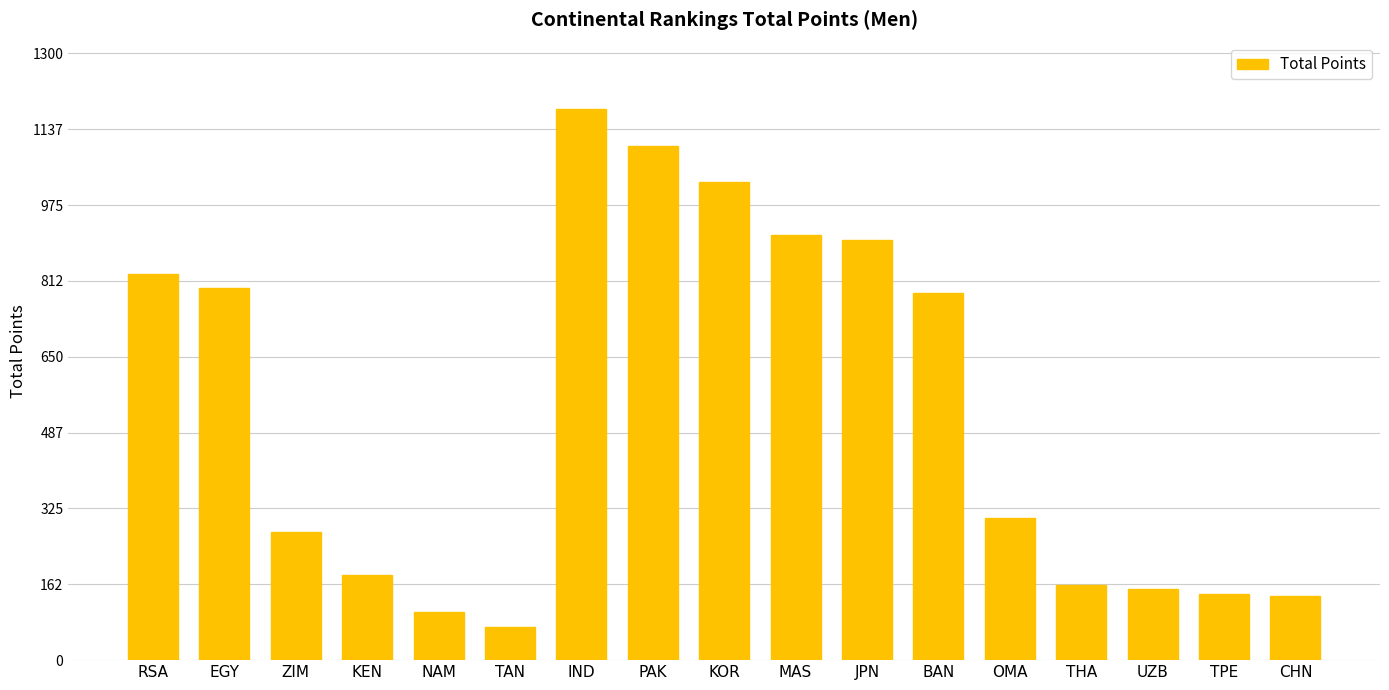

What is the sum of the values at CHN and IND?

1318.0